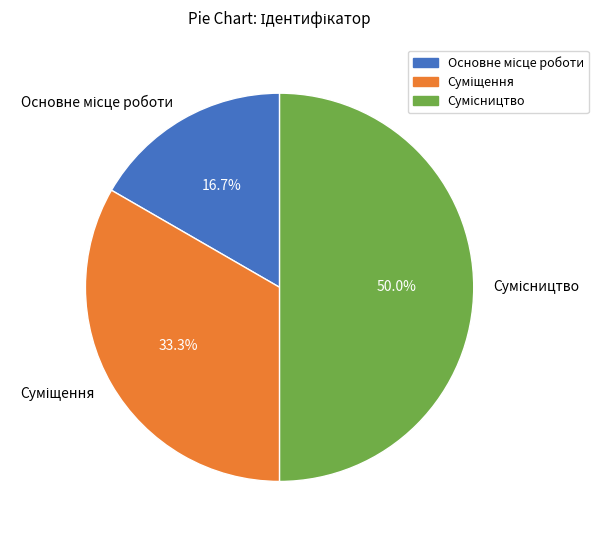

Is there a majority slice in this chart?

No